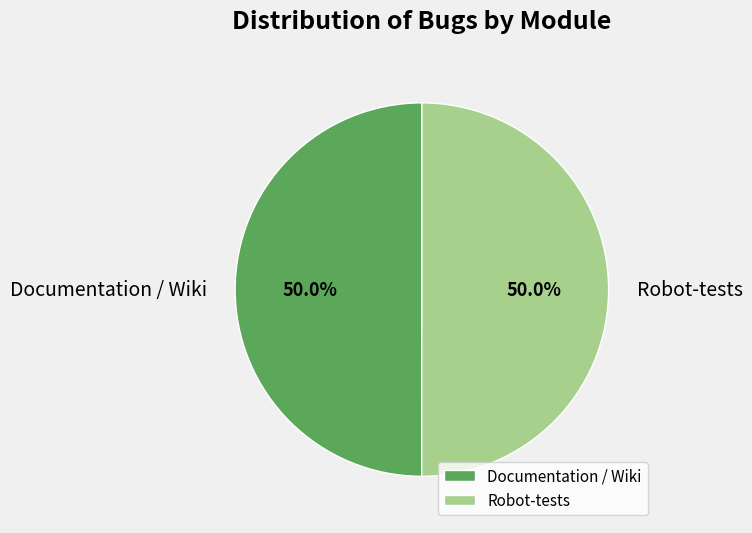

What percentage do Documentation / Wiki and Robot-tests together represent?

100.0%